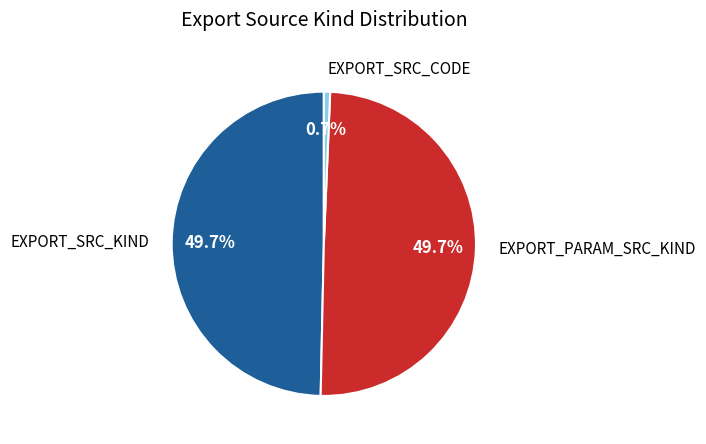

To the nearest percent, what is the combined percentage of EXPORT_SRC_KIND and EXPORT_SRC_CODE?

50%